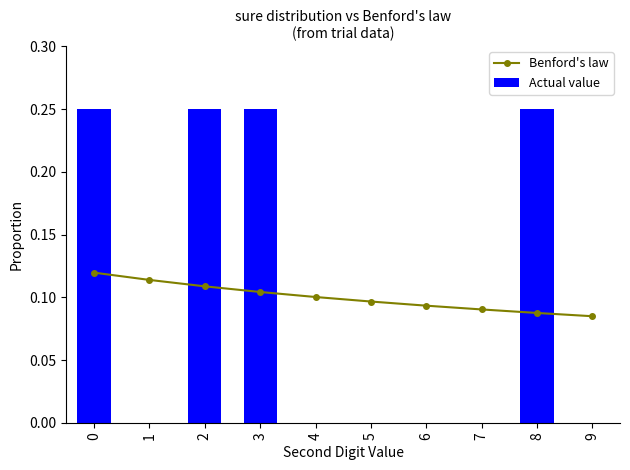

Between 4 and 2, which is larger?

2